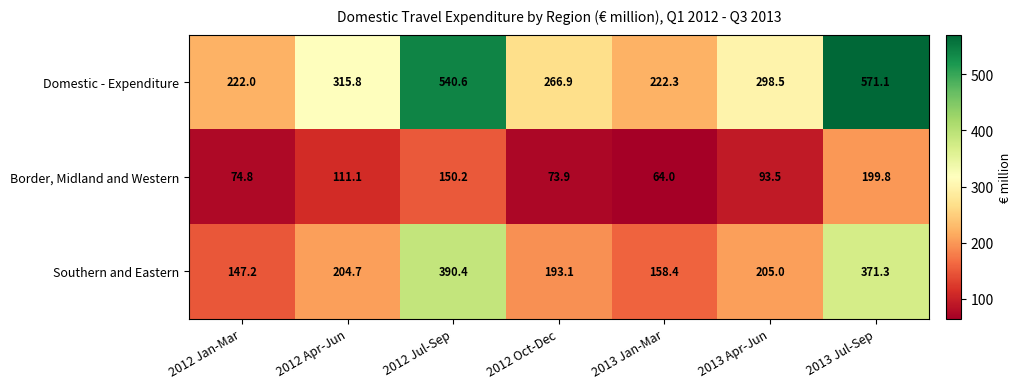

Reading left to right, extract all data points from this chart.

Domestic - Expenditure: 222.0	315.8	540.6	266.9	222.3	298.5	571.1
Border, Midland and Western: 74.8	111.1	150.2	73.9	64.0	93.5	199.8
Southern and Eastern: 147.2	204.7	390.4	193.1	158.4	205.0	371.3